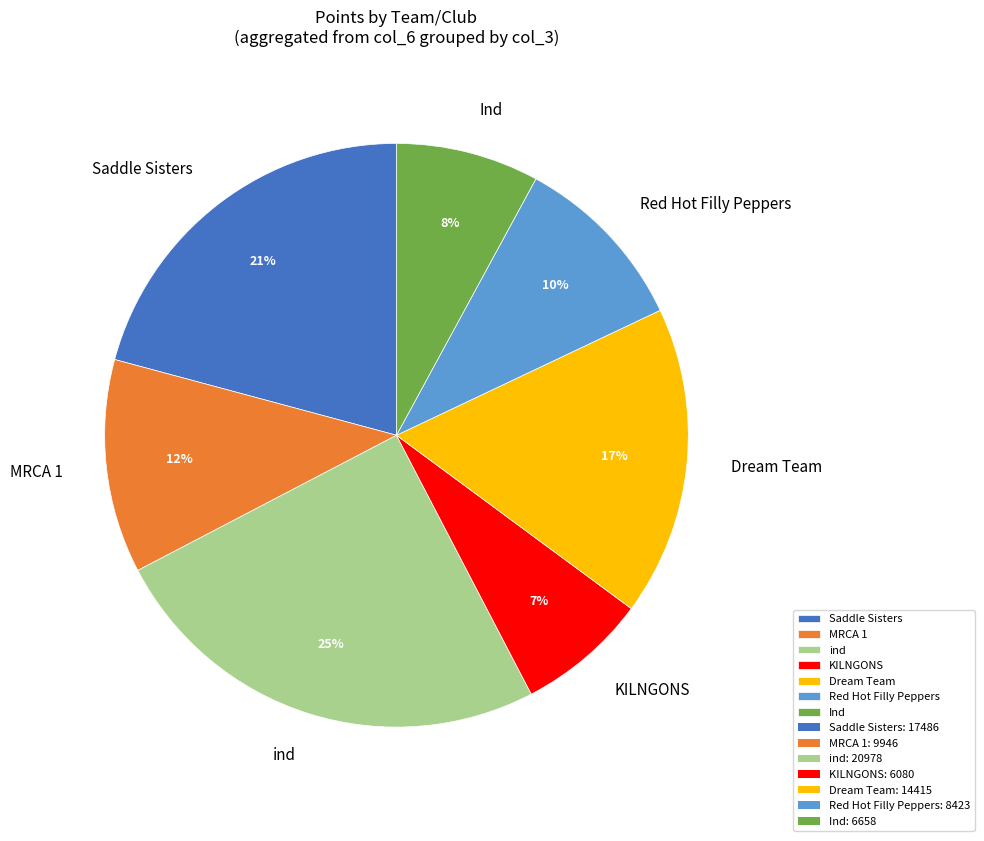

Is the sum of Ind and Saddle Sisters greater than half?

No